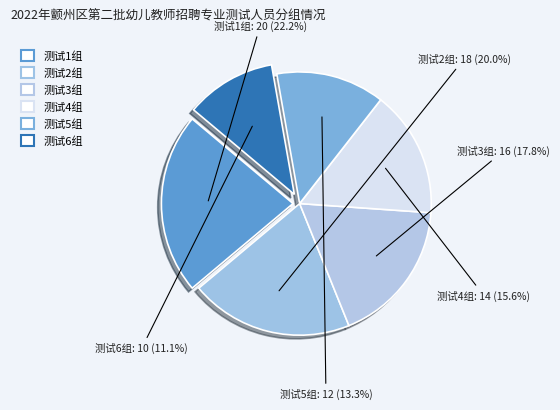

Is 测试6组 the majority of the pie?

No